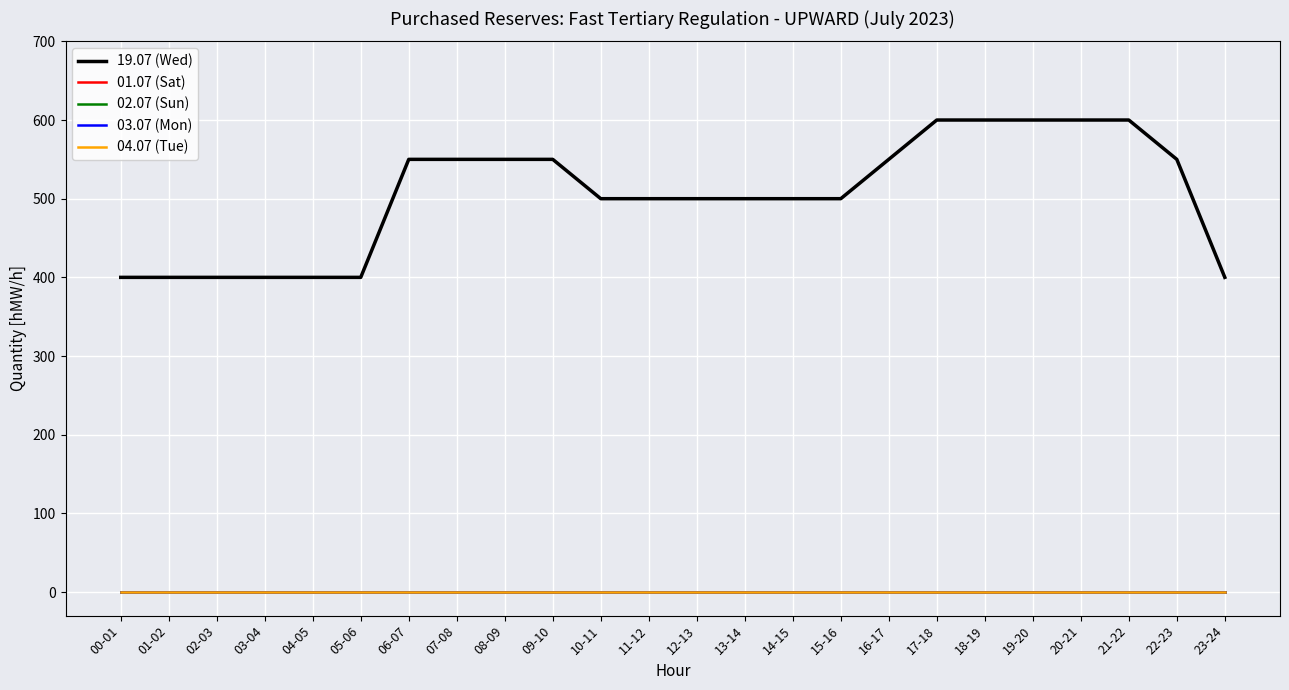

True or false: 02.07 (Sun) and 03.07 (Mon) intersect in this chart.

False